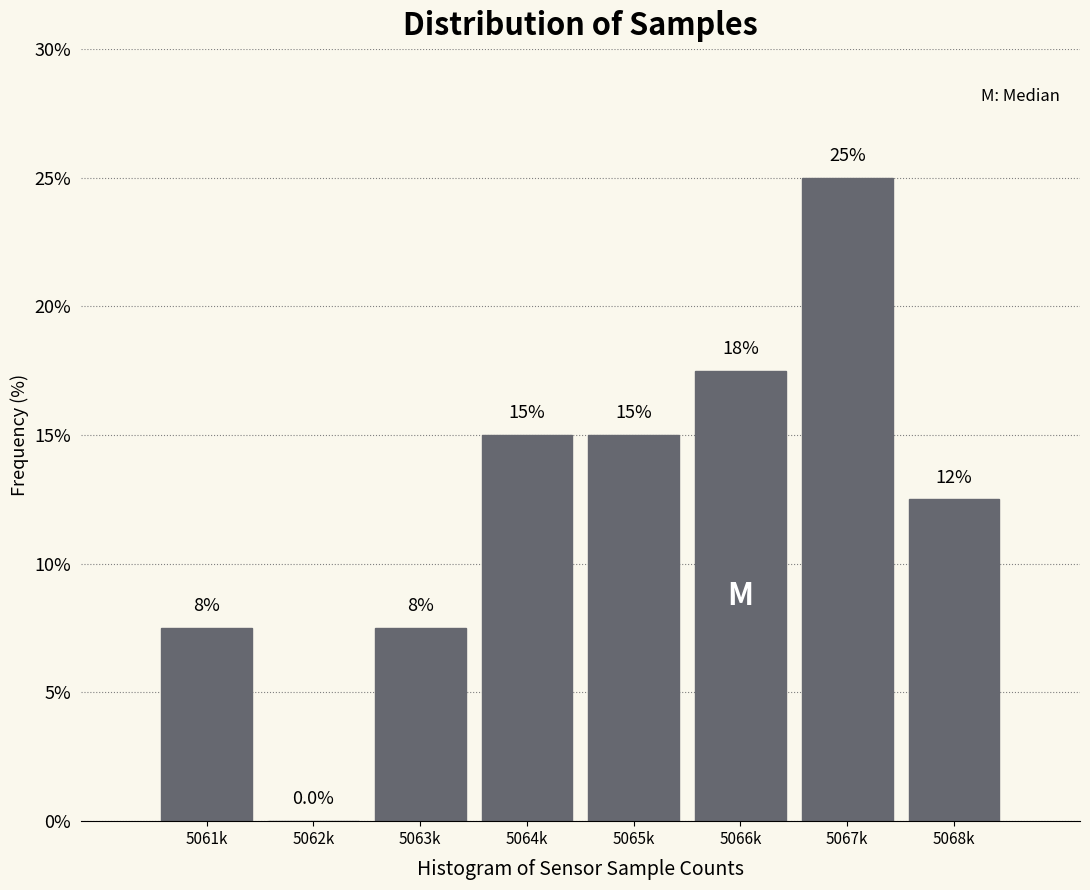

Reading right to left, transcribe all the data shown in this chart.

5068k=12.5	5067k=25.0	5066k=17.5	5065k=15.0	5064k=15.0	5063k=7.5	5062k=0.0	5061k=7.5